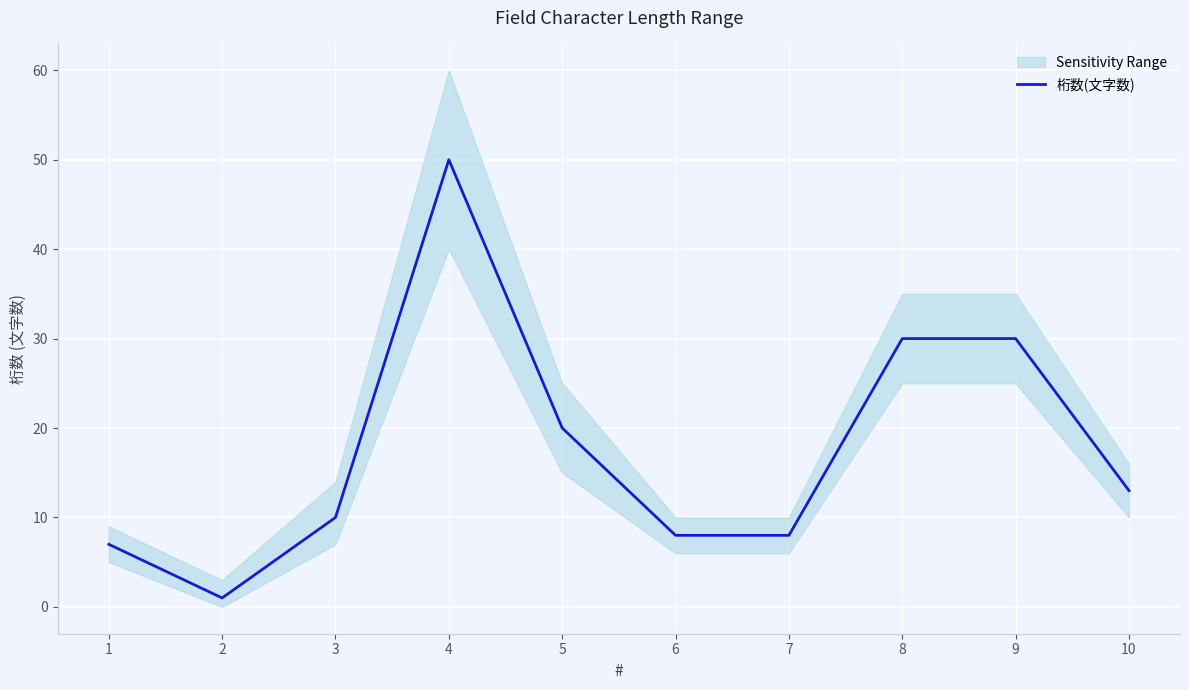

At which category does the chart reach its minimum across all series?

2